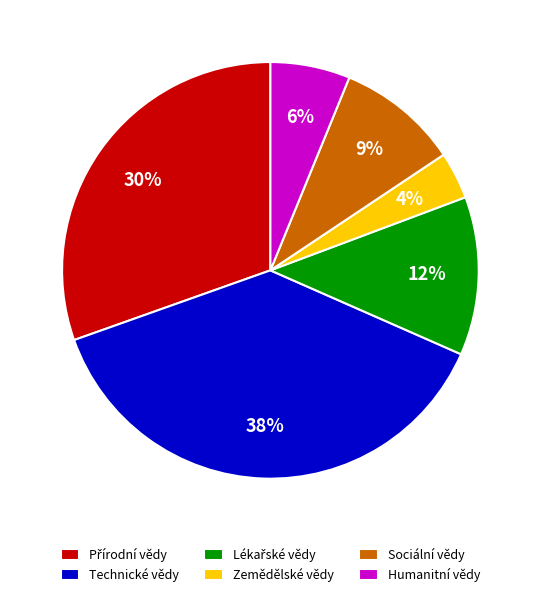

What percentage is the Sociální vědy slice, to the nearest percent?

9%